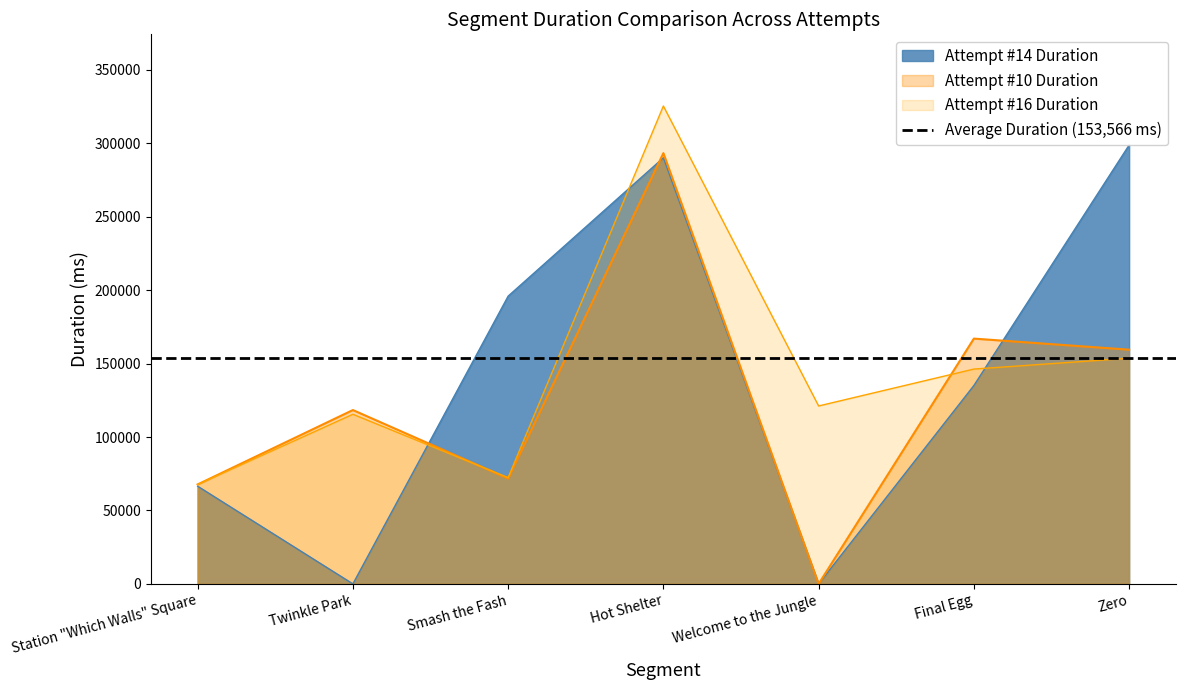

What is the difference between the Attempt #16 Duration values at Hot Shelter and Smash the Fash?

252954